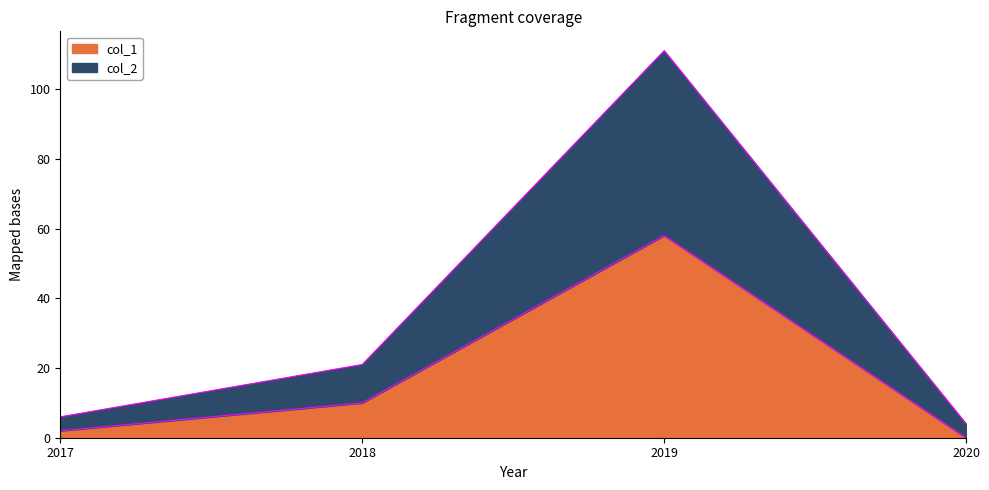

True or false: col_1 and col_2 cross at least once.

False